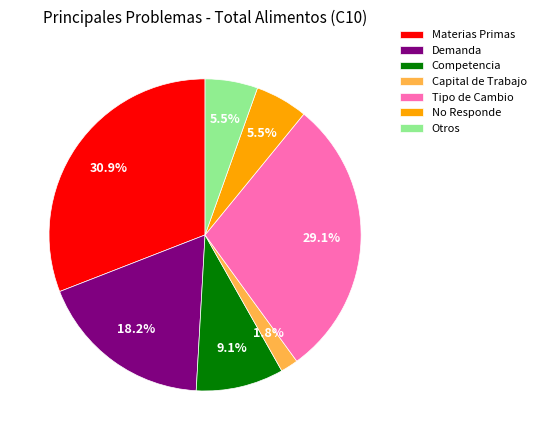

To the nearest percent, what is the difference between the largest and smallest slice percentages?

29%